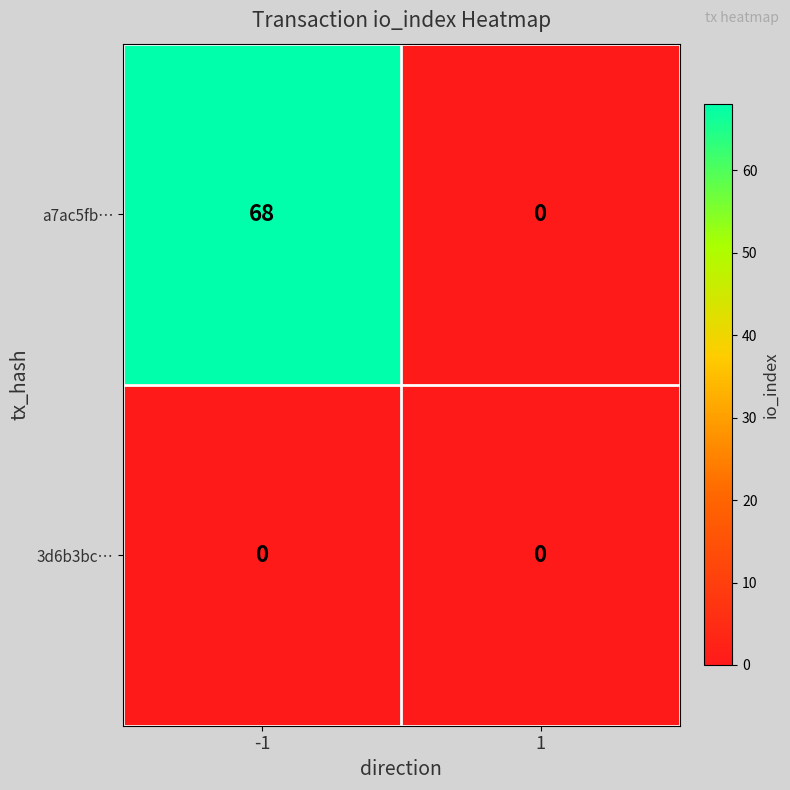

What is the sum of the a7ac5fb… values at -1 and 1?

68